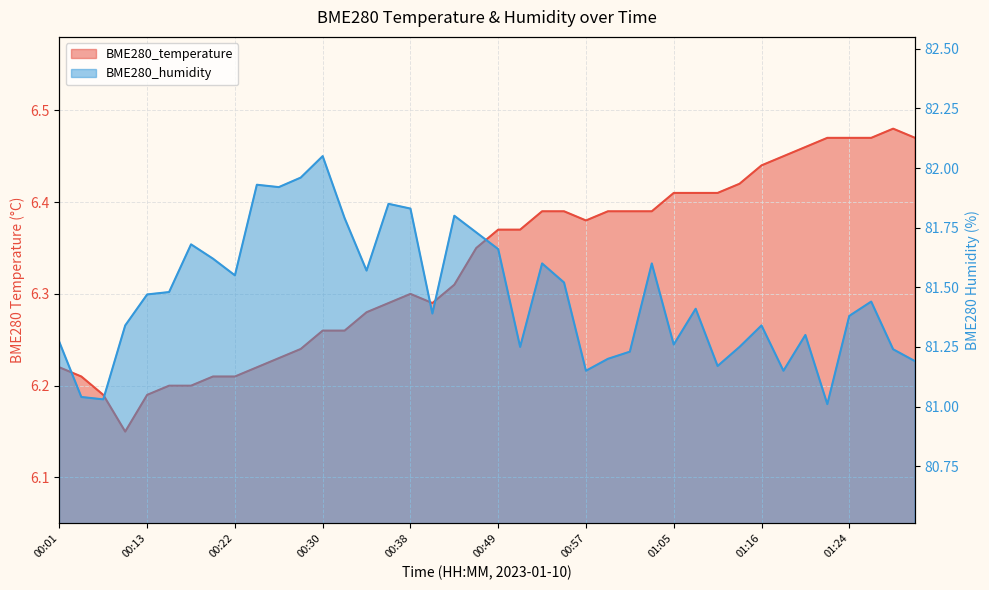

What is the difference between the highest and lowest values at 01:30?

74.7